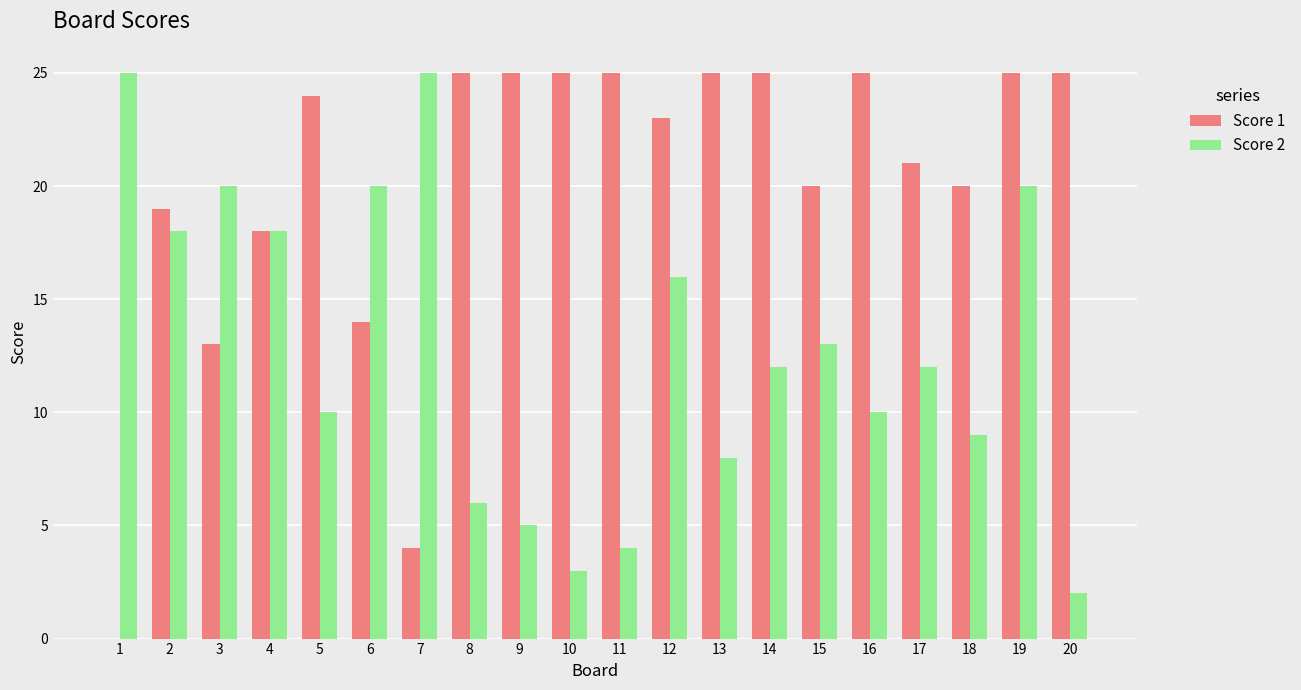

How many data points does each series have?

20